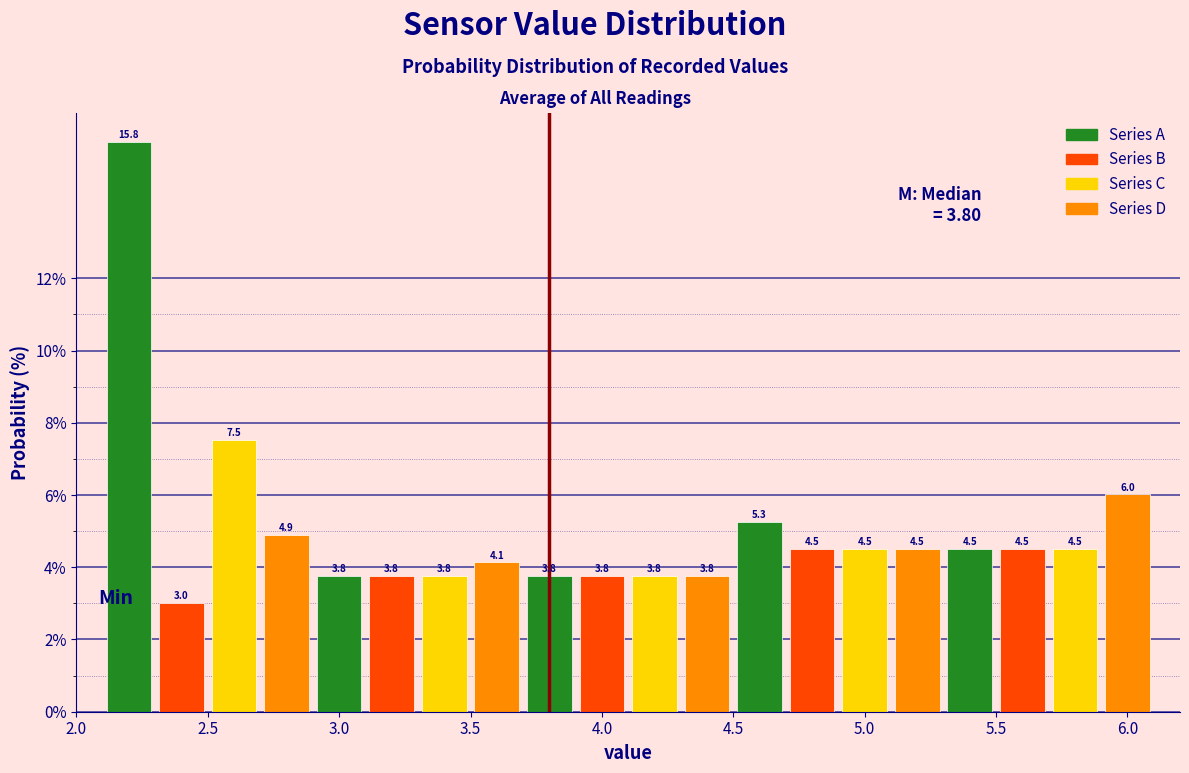

How tall is the bar that spans 2.3 to 2.5 on the x-axis?

3.0